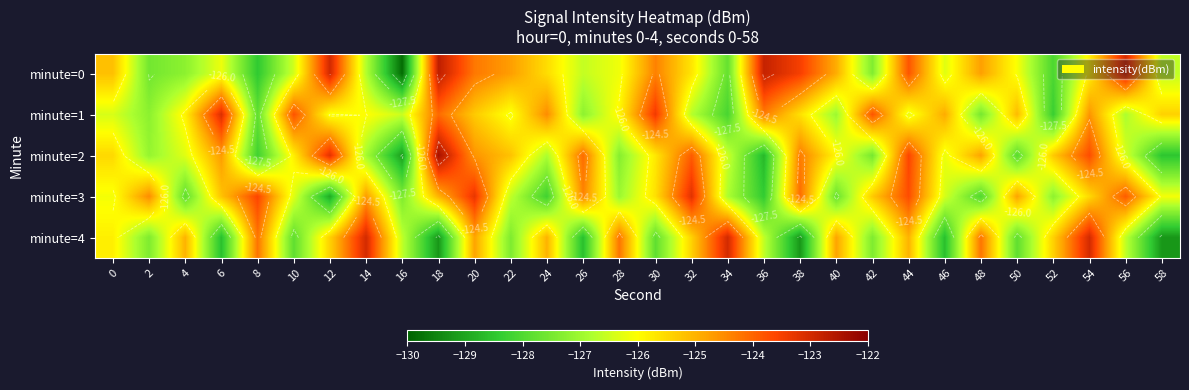

The minute=4 series shows -125.4 at 52. True or false?

True